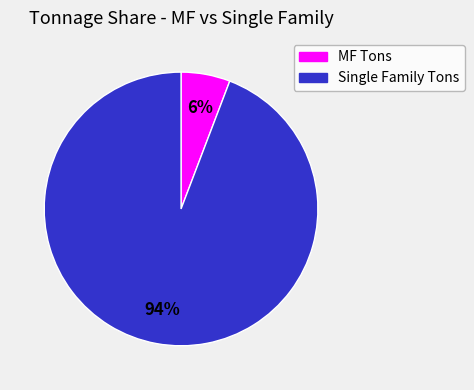

Between Single Family Tons and MF Tons, which is larger?

Single Family Tons